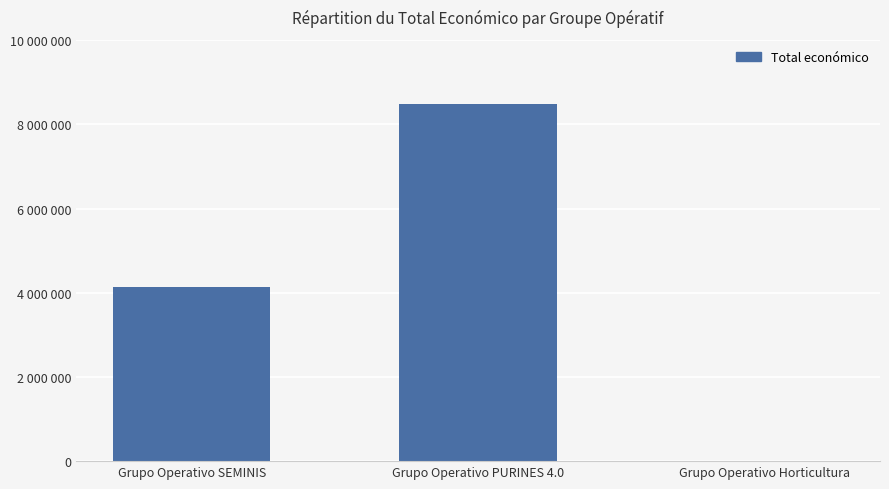

Are the bars horizontal?

No